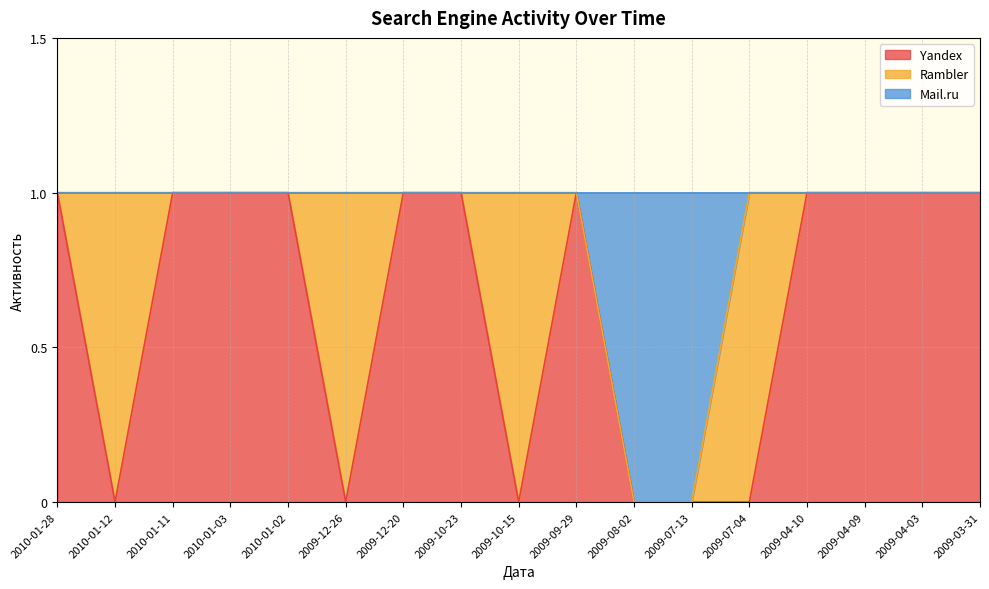

At which label is Mail.ru closest to 0?

2009-08-02